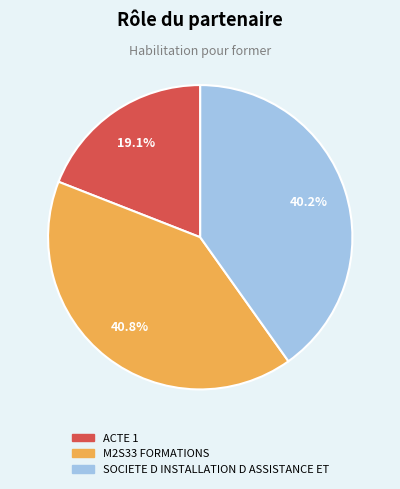

Which has a higher value, SOCIETE D INSTALLATION D ASSISTANCE ET or ACTE 1?

SOCIETE D INSTALLATION D ASSISTANCE ET